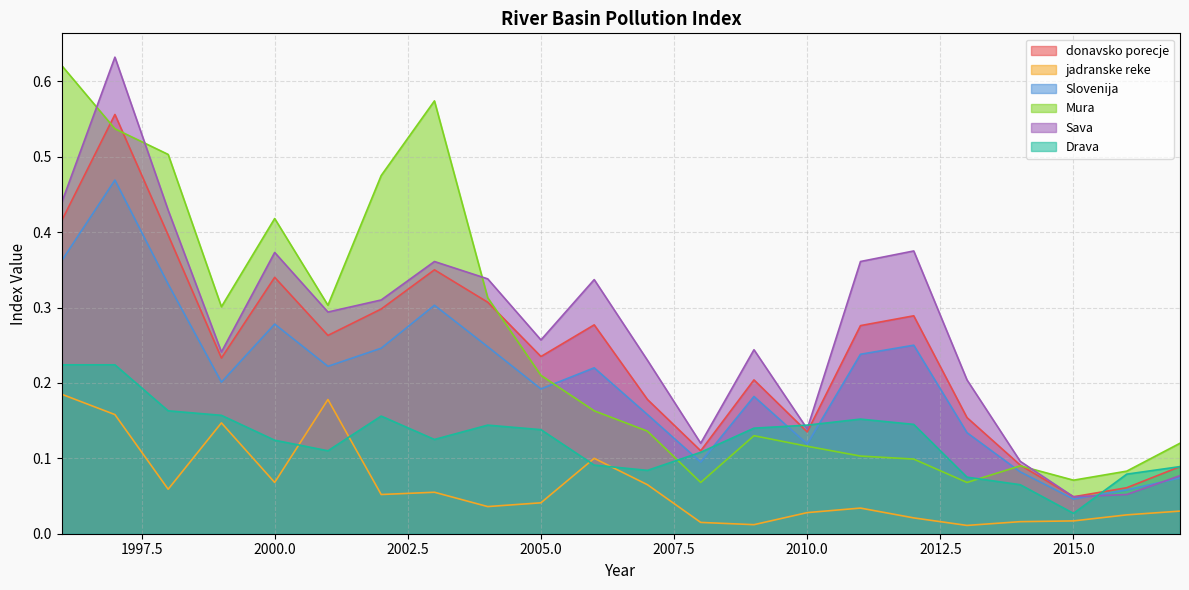

List the labels in order of Slovenija value, smallest first.

2015, 2016, 2017, 2014, 2008, 2010, 2013, 2007, 2009, 2005, 1999, 2006, 2001, 2011, 2002, 2004, 2012, 2000, 2003, 1998, 1996, 1997